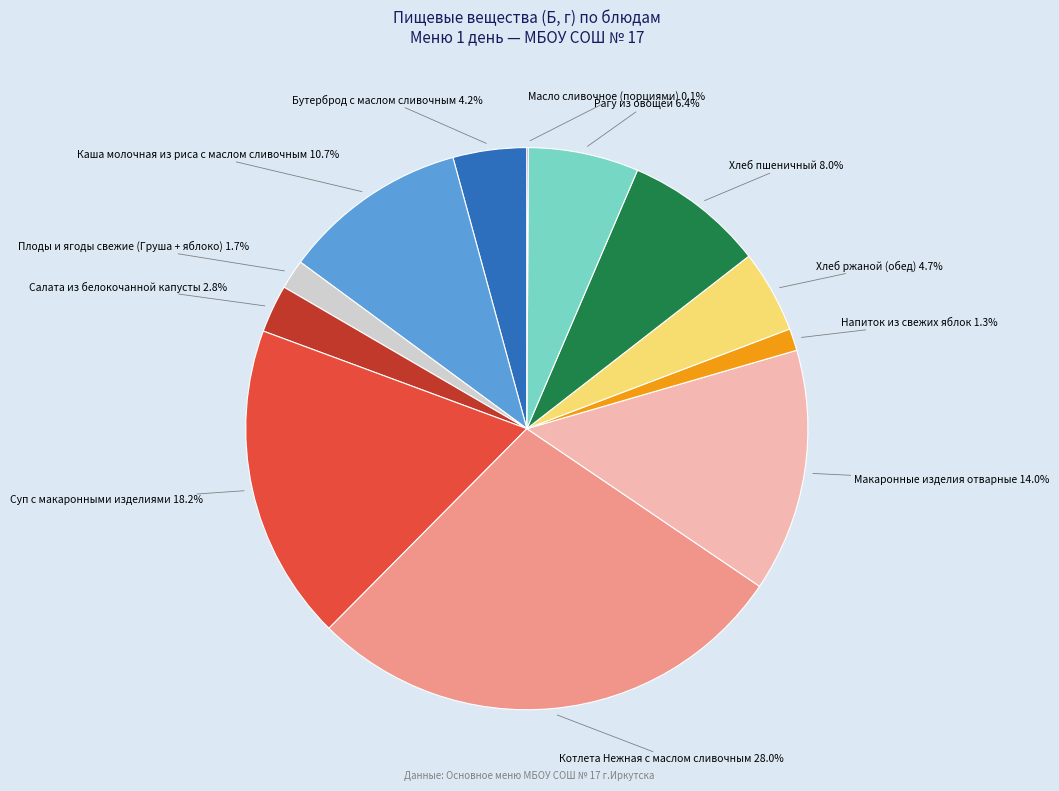

Is there a majority slice in this chart?

No